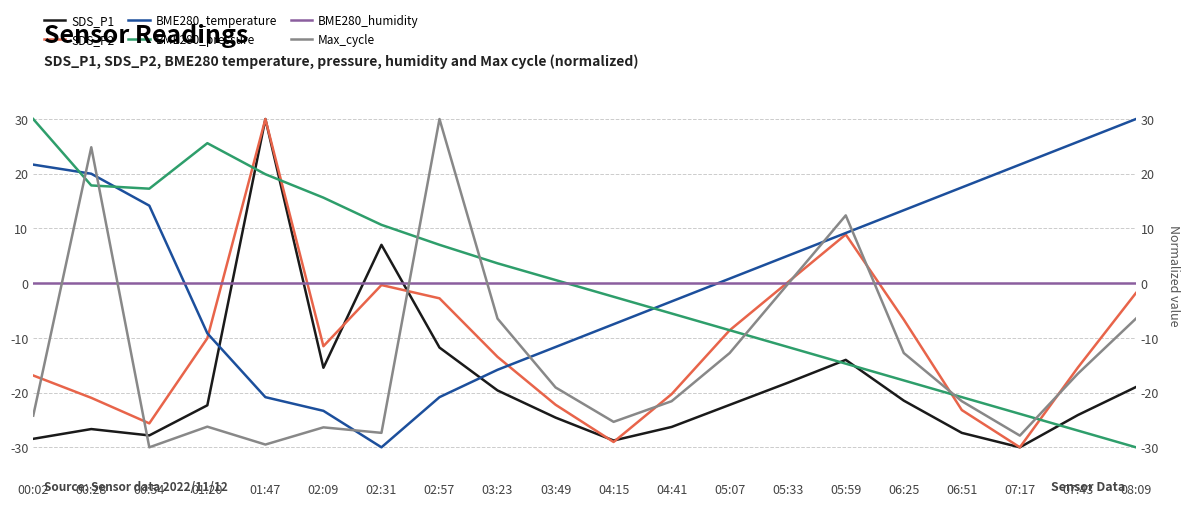

What is the total value across all series at 06:51?

-75.5